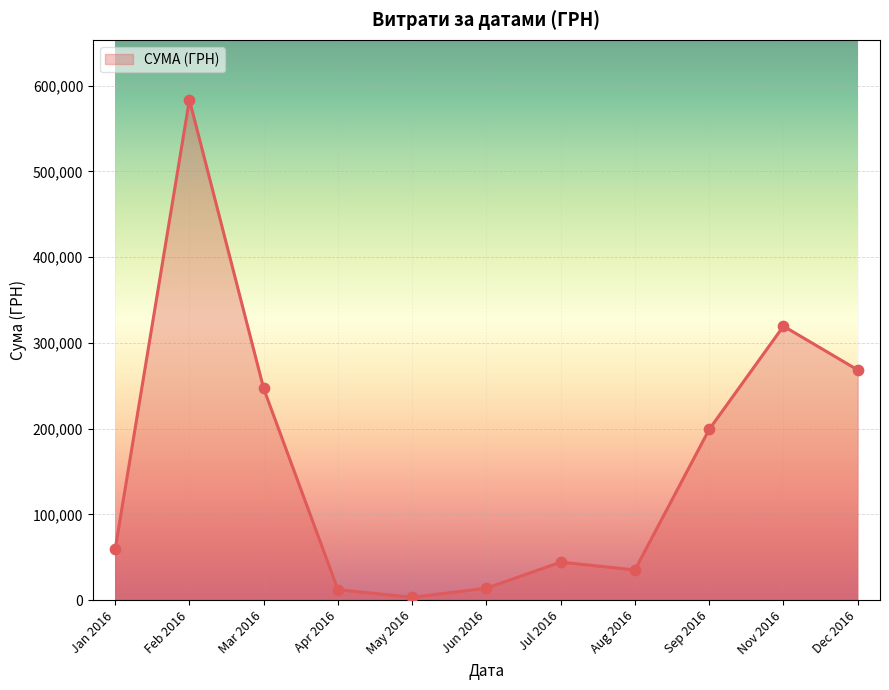

What is the ratio of the value at Jun 2016 to the value at Aug 2016?

0.4